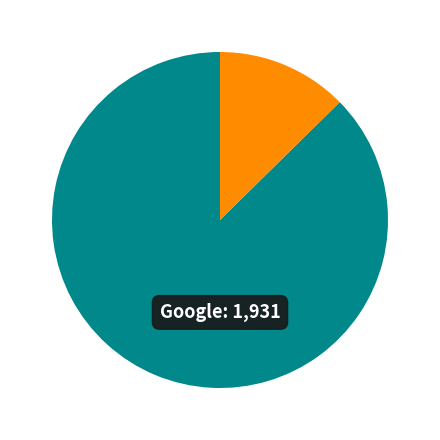

Count the number of slices in the pie.

2